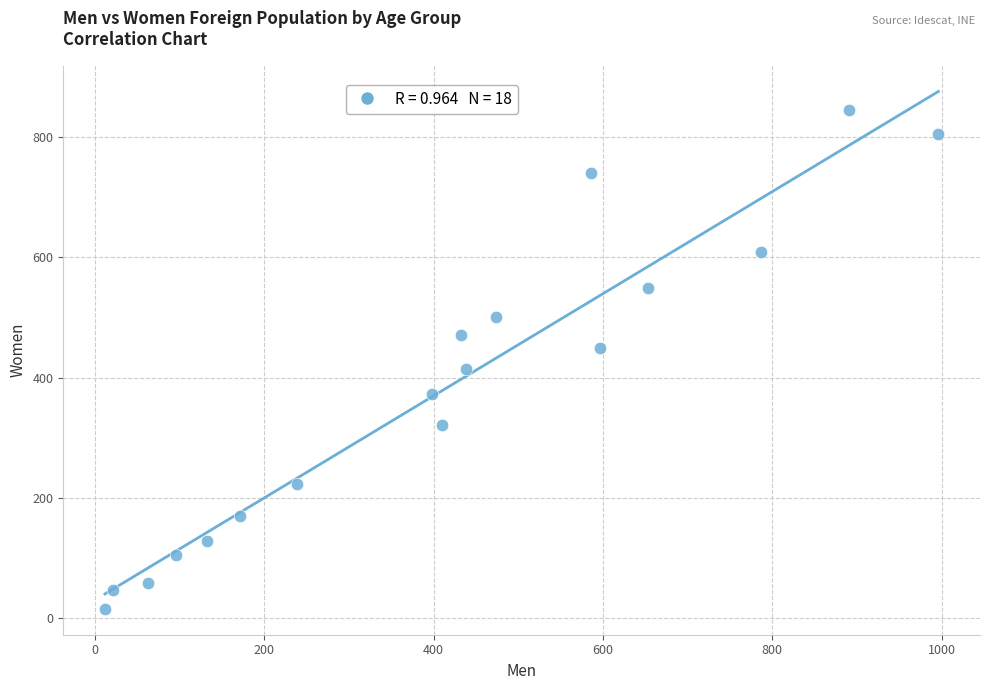

What is the range of X values (max minus min)?

984